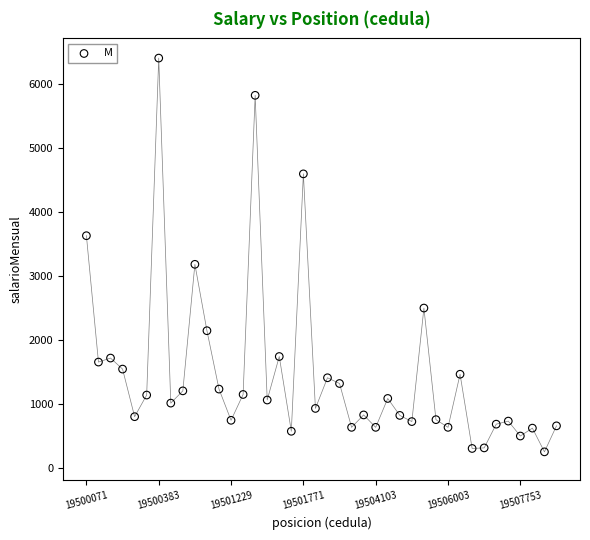

What Y value in the scatter plot is closest to 3322?

3176.6